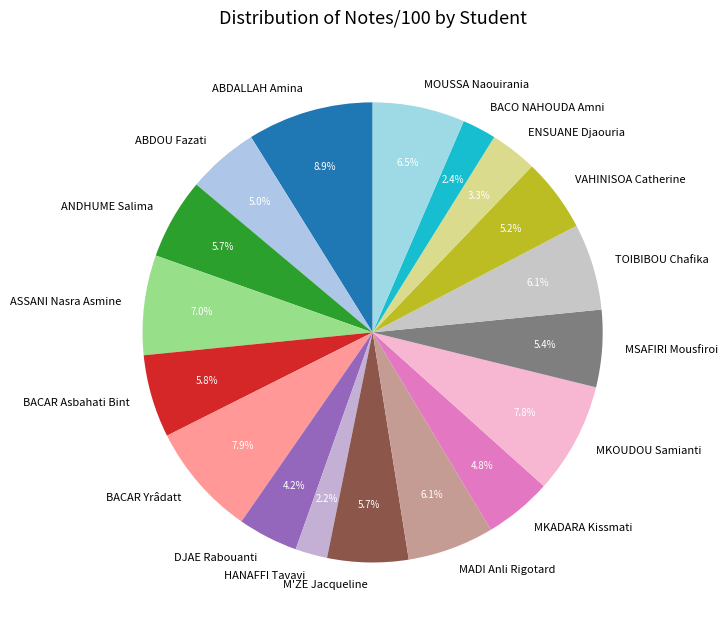

Count the number of slices in the pie.

18